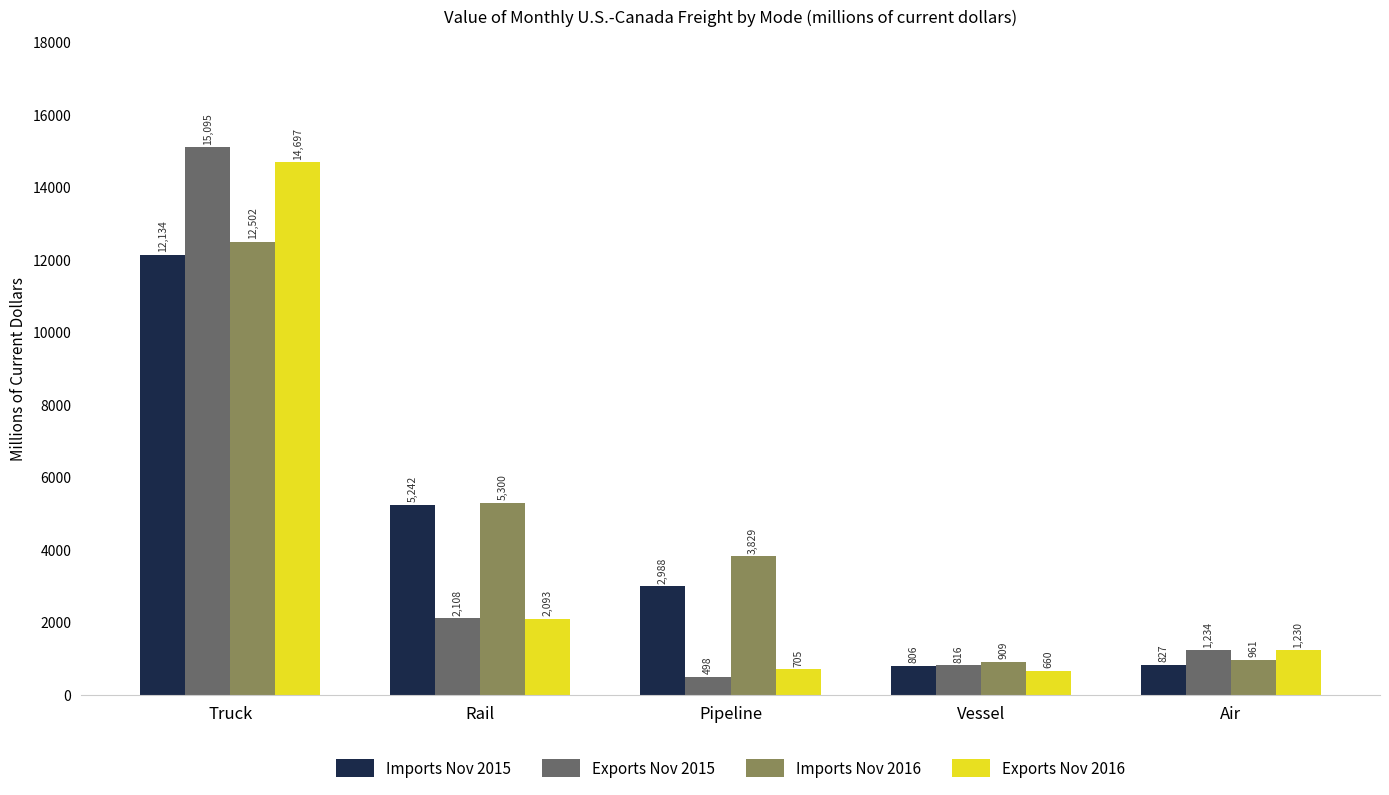

The Imports Nov 2015 series shows 4929 at Pipeline. True or false?

False